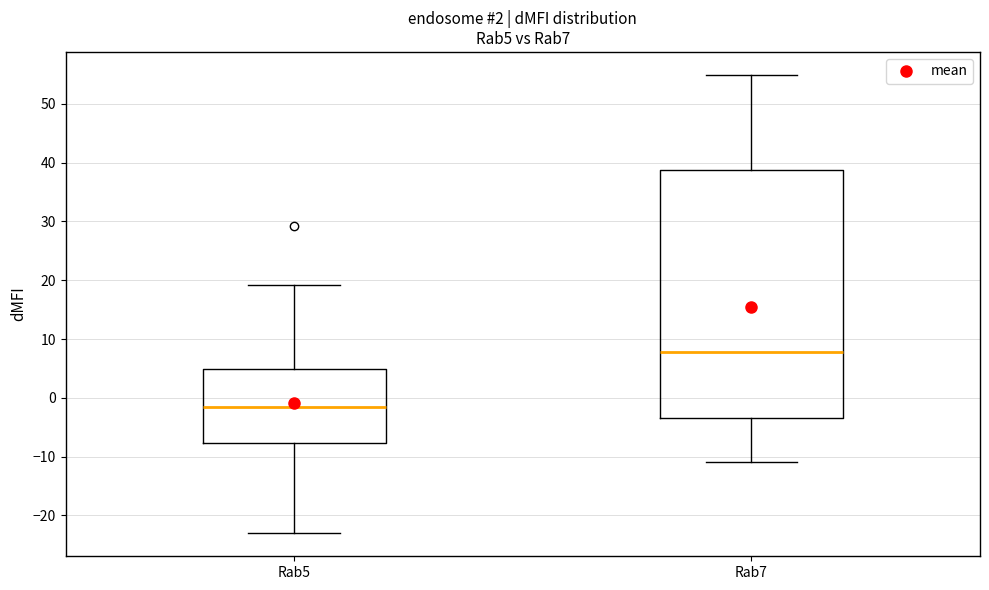

Which box's median line is the lowest?

Rab5